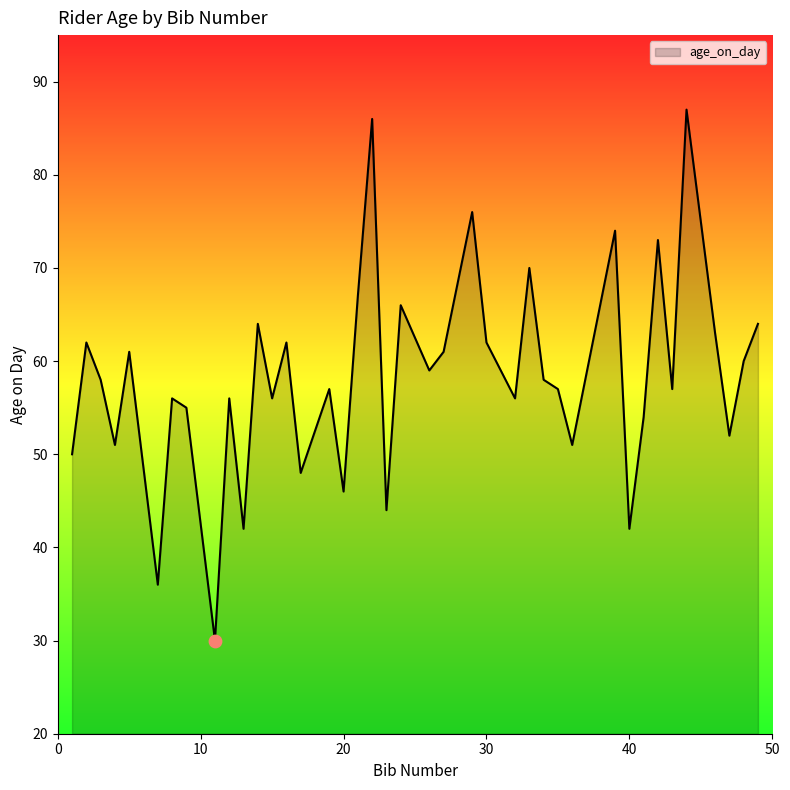

What is the minimum value shown in the chart?

30